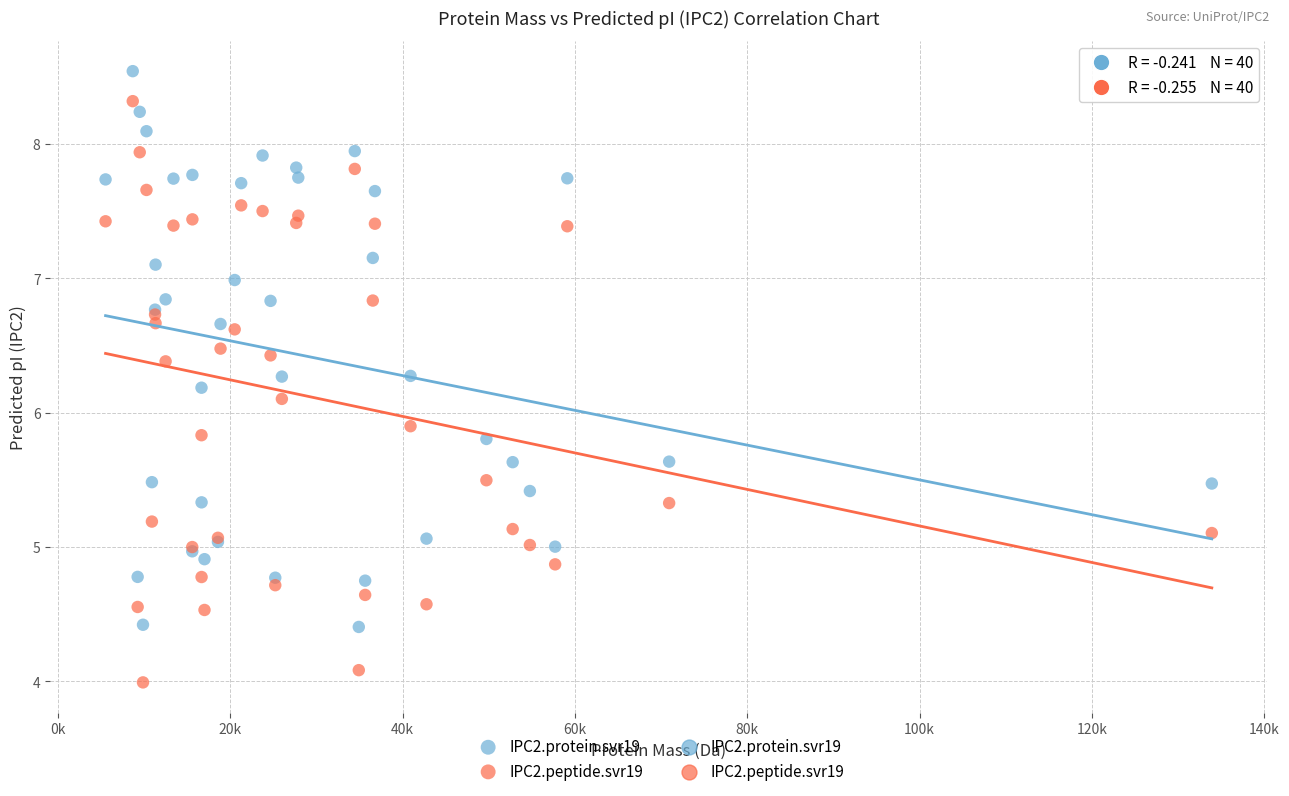

Which series has the widest spread of Y values?

IPC2.peptide.svr19